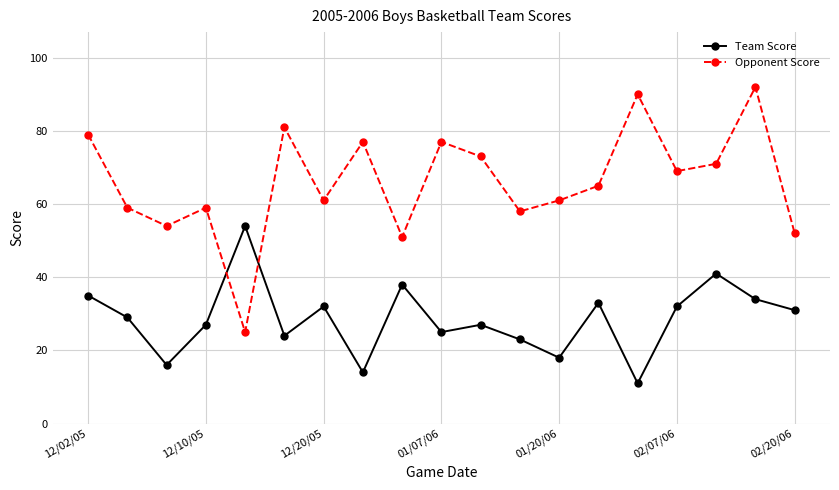

True or false: Team Score and Opponent Score cross at least once.

True